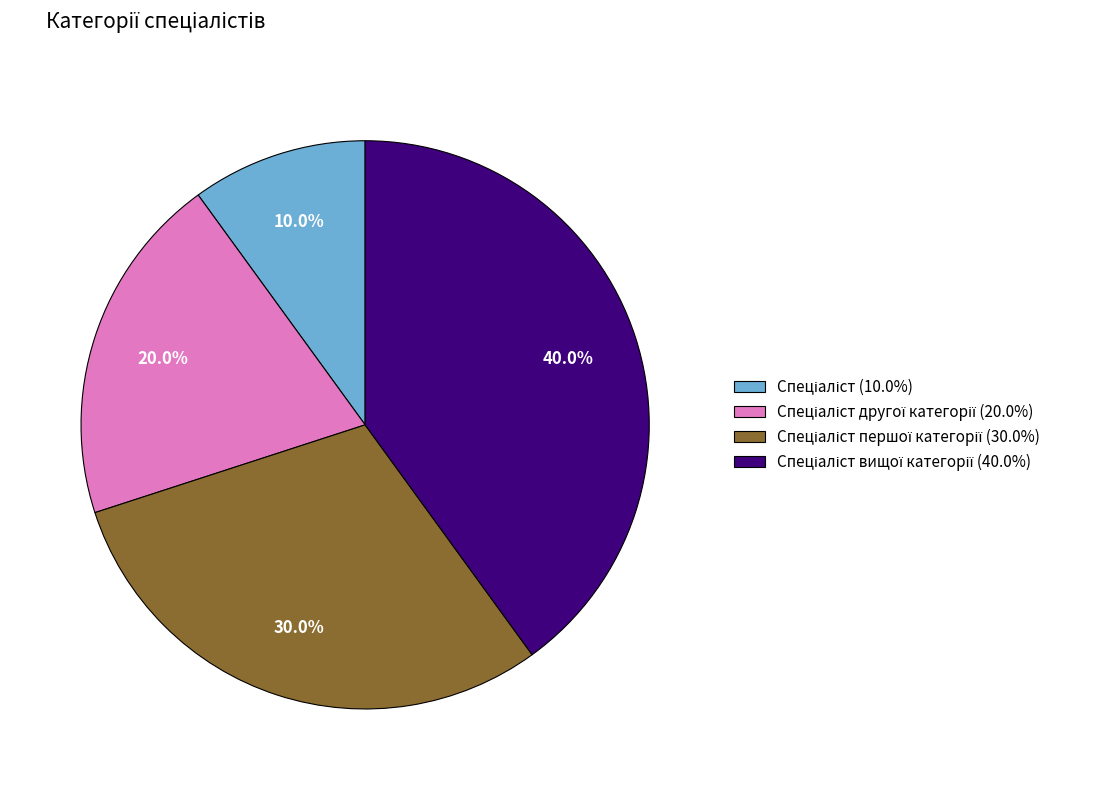

Is there any slice that represents more than half of the pie?

No